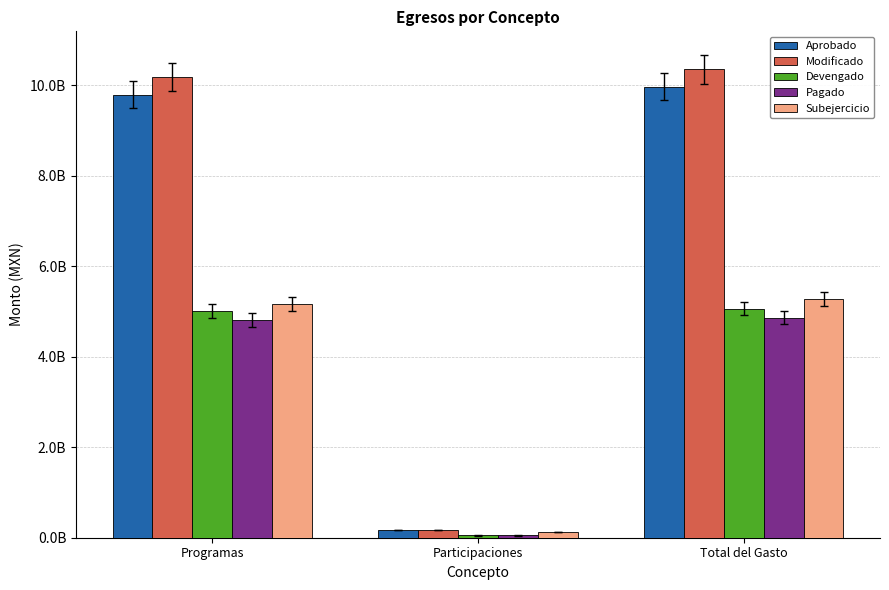

Is it true that Devengado equals 5015242115.0 at Programas?

True